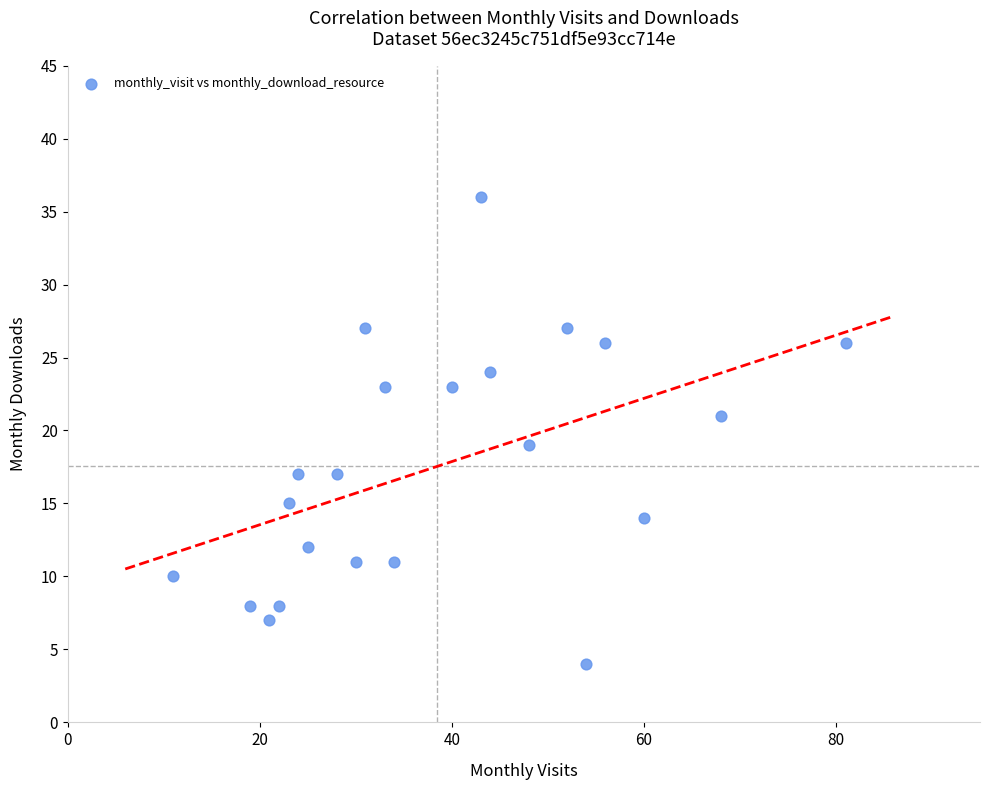

What is the range of X values (max minus min)?

70